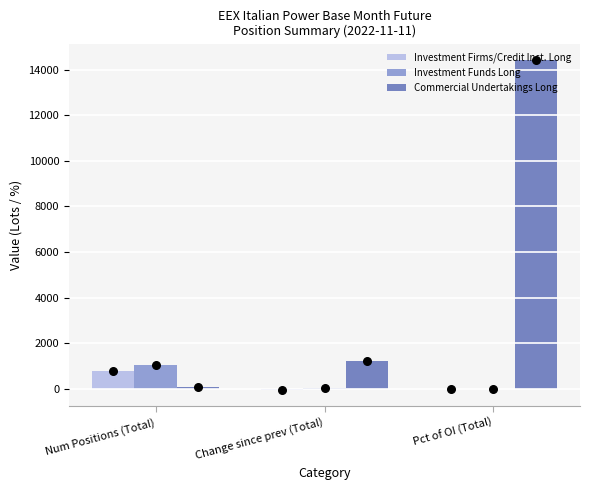

What is the total value across all series at Num Positions (Total)?

1926.2